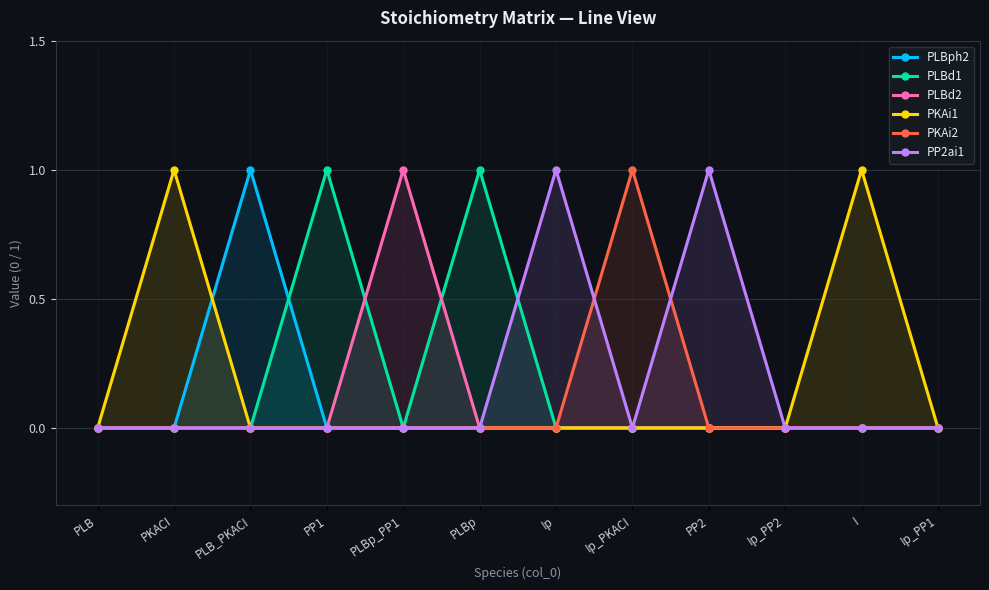

How many values in PKAi2 are above zero?

1